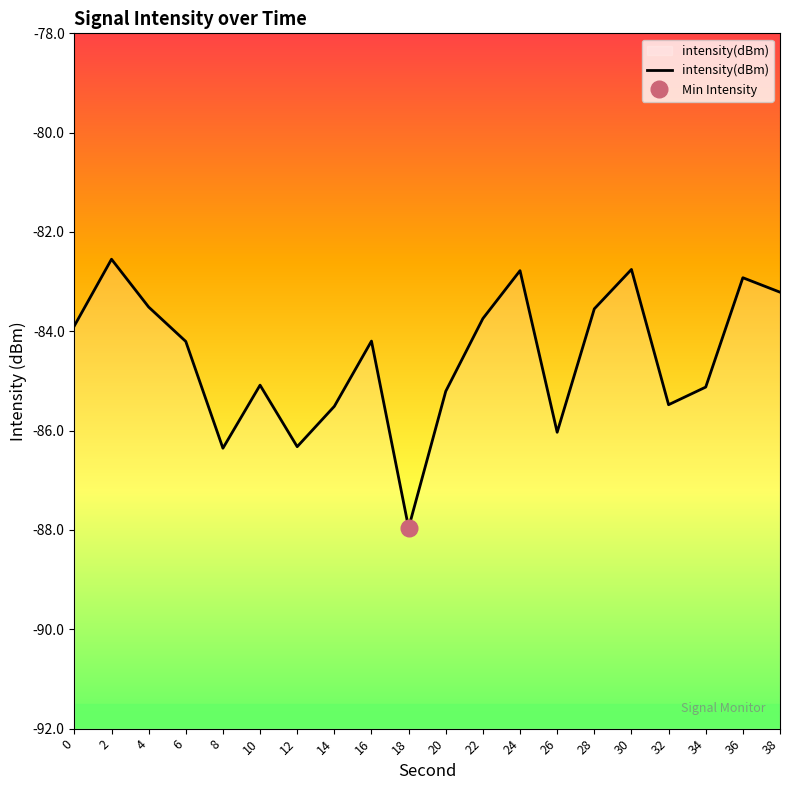

At which category does the chart reach its peak across all series?

2